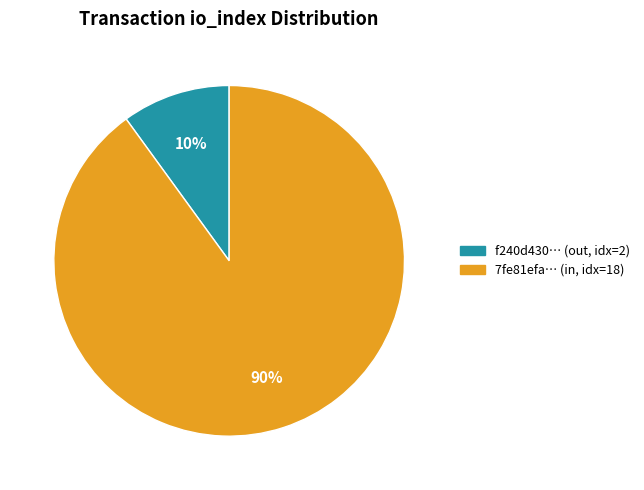

Is it true that f240d430… (out, idx=2) is 10% of the pie?

True